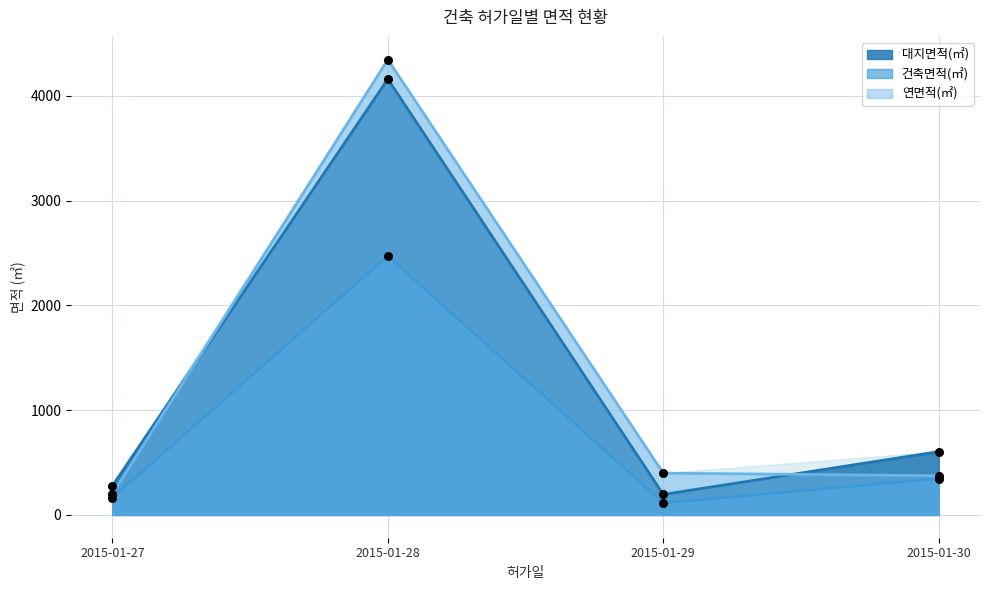

Which series has the widest spread of Y values?

연면적(㎡)